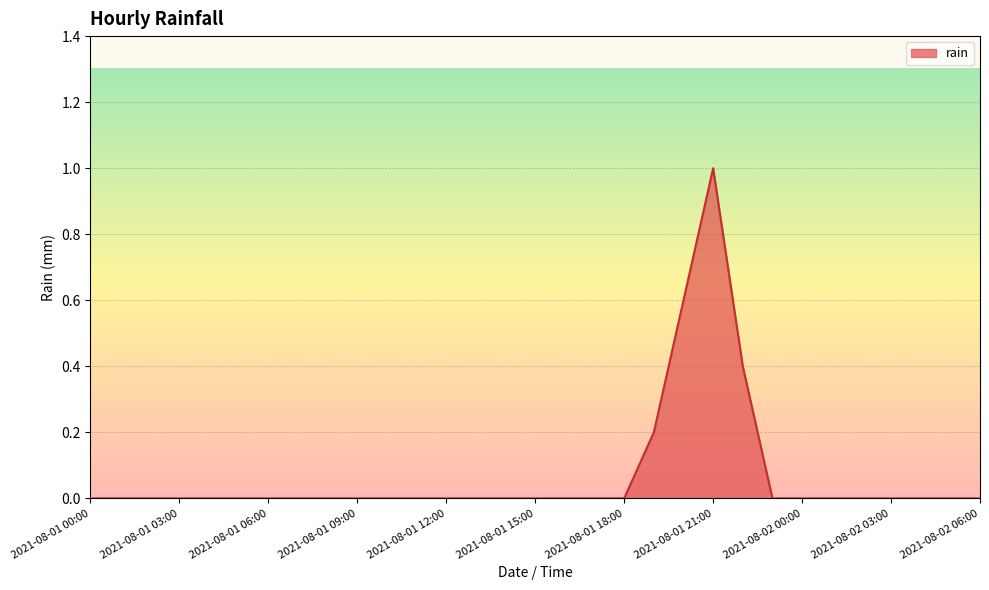

What is the maximum value shown in the chart?

1.0